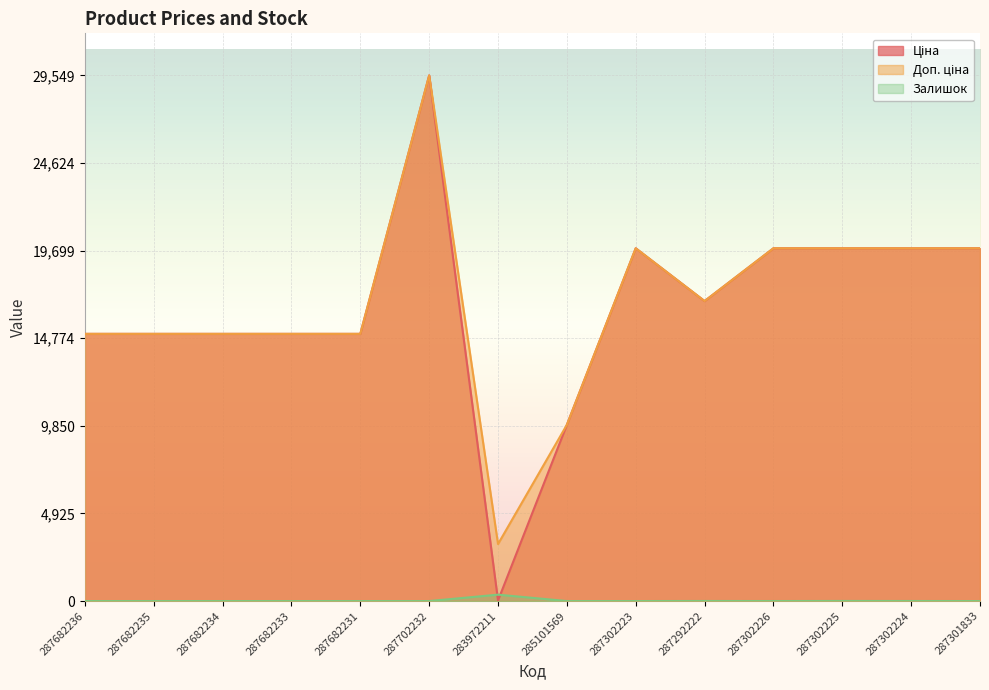

At which label does Залишок reach its minimum?

287682236